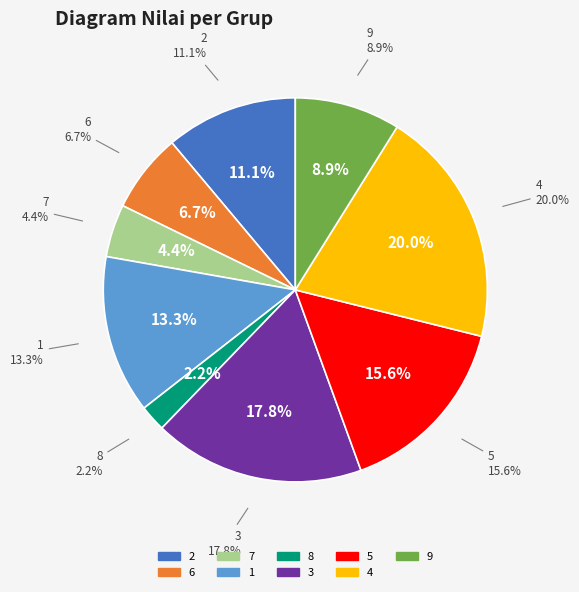

To the nearest percent, what percentage of the pie is 3?

18%